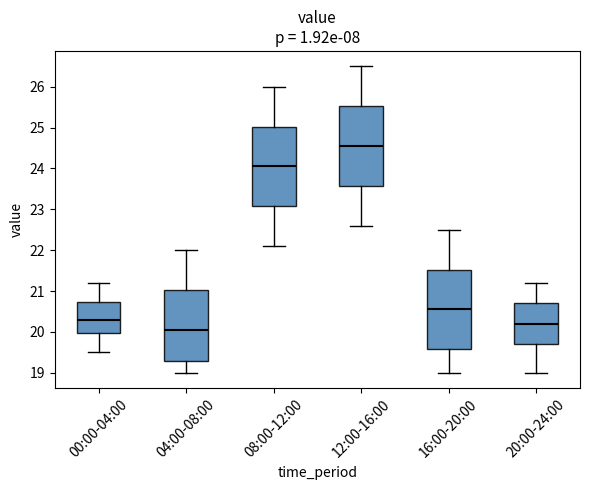

Which box's median line is the lowest?

04:00-08:00